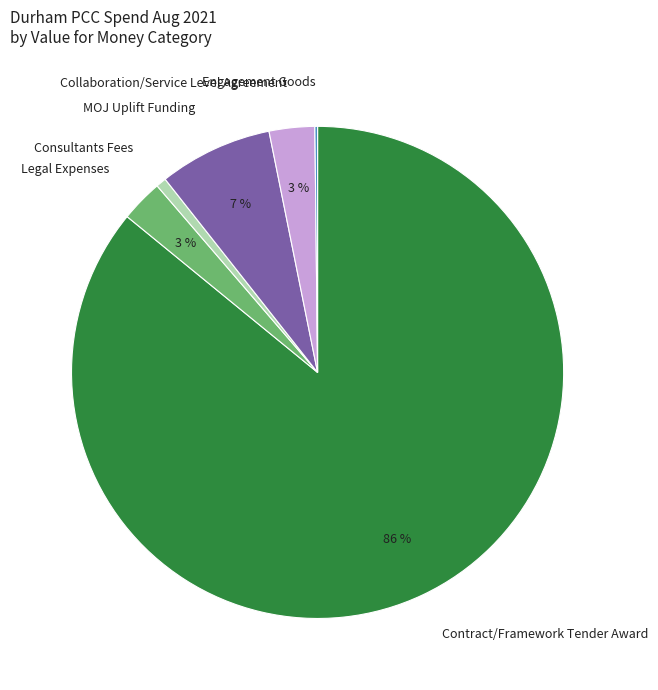

Is it true that Collaboration/Service Level Agreement is 3% of the pie?

True